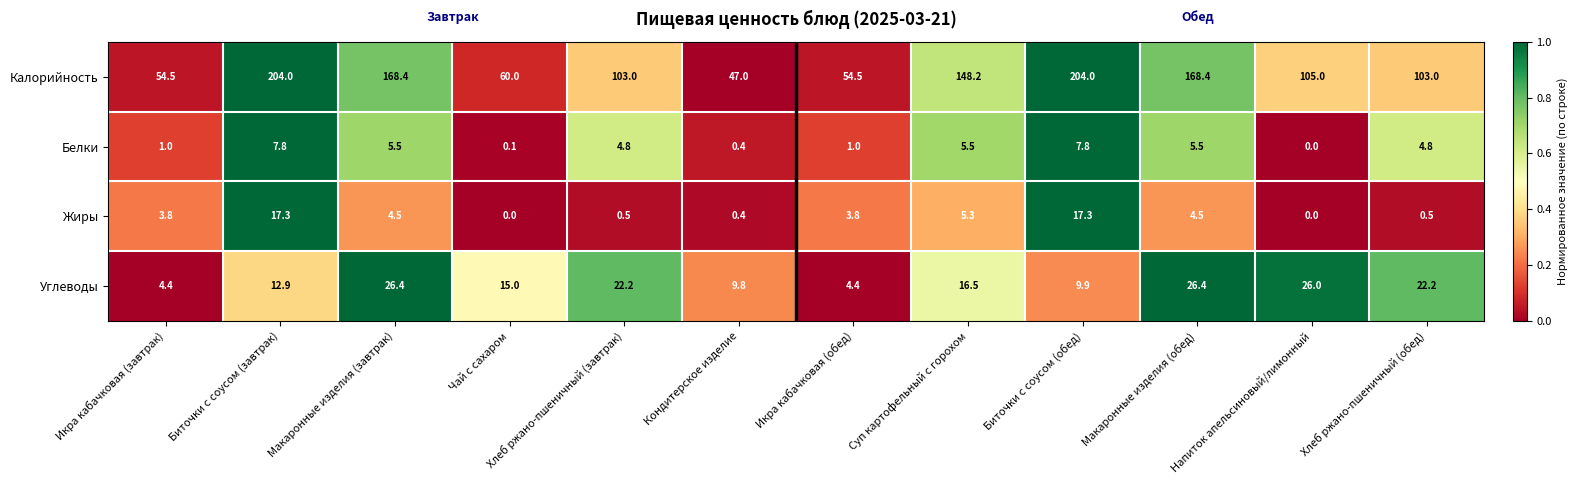

What is the sum of the Калорийность values at Кондитерское изделие and Чай с сахаром?

107.0